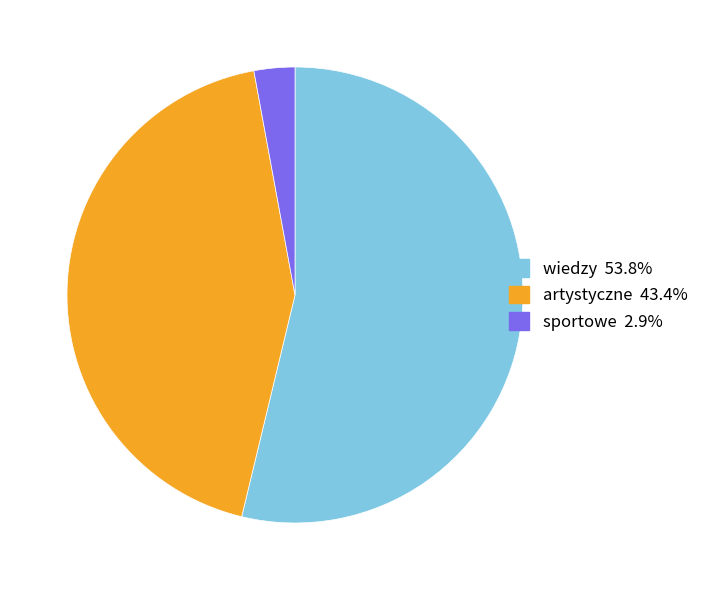

Is there any slice that represents more than half of the pie?

Yes